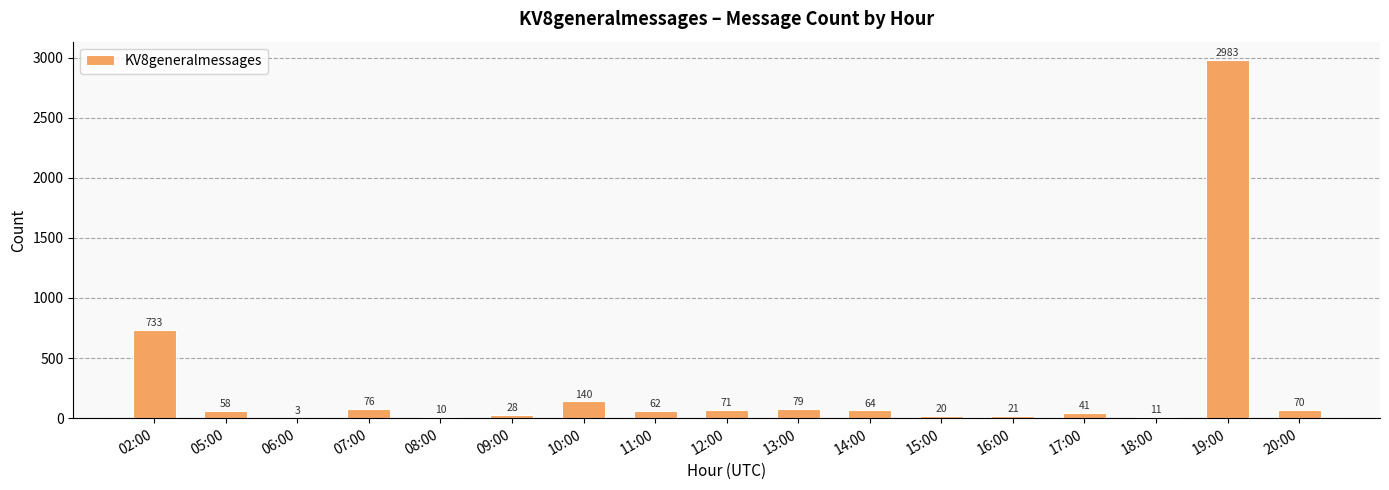

Is it true that the value at 20:00 is 70?

True